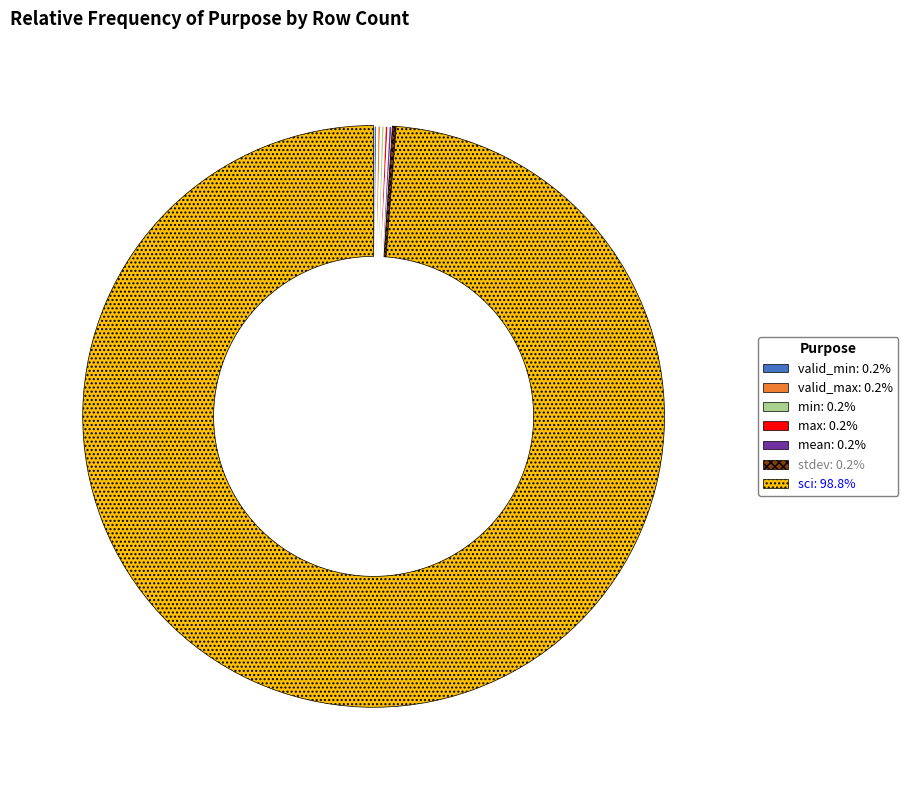

Does any single category account for the majority?

Yes